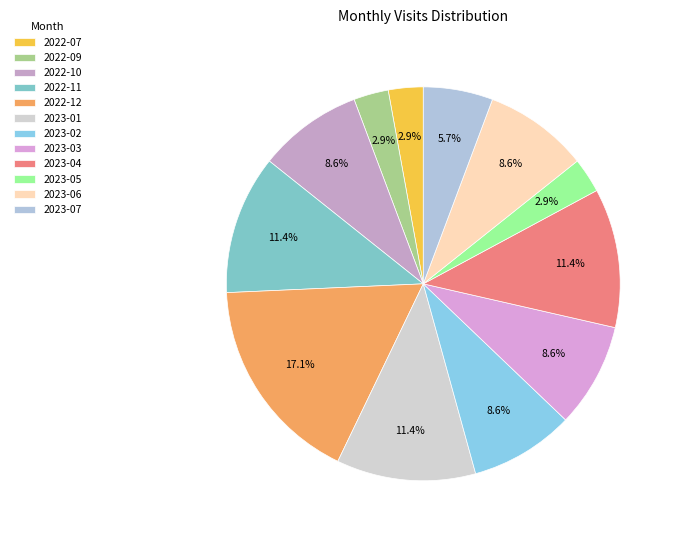

Is 2023-05 the majority of the pie?

No